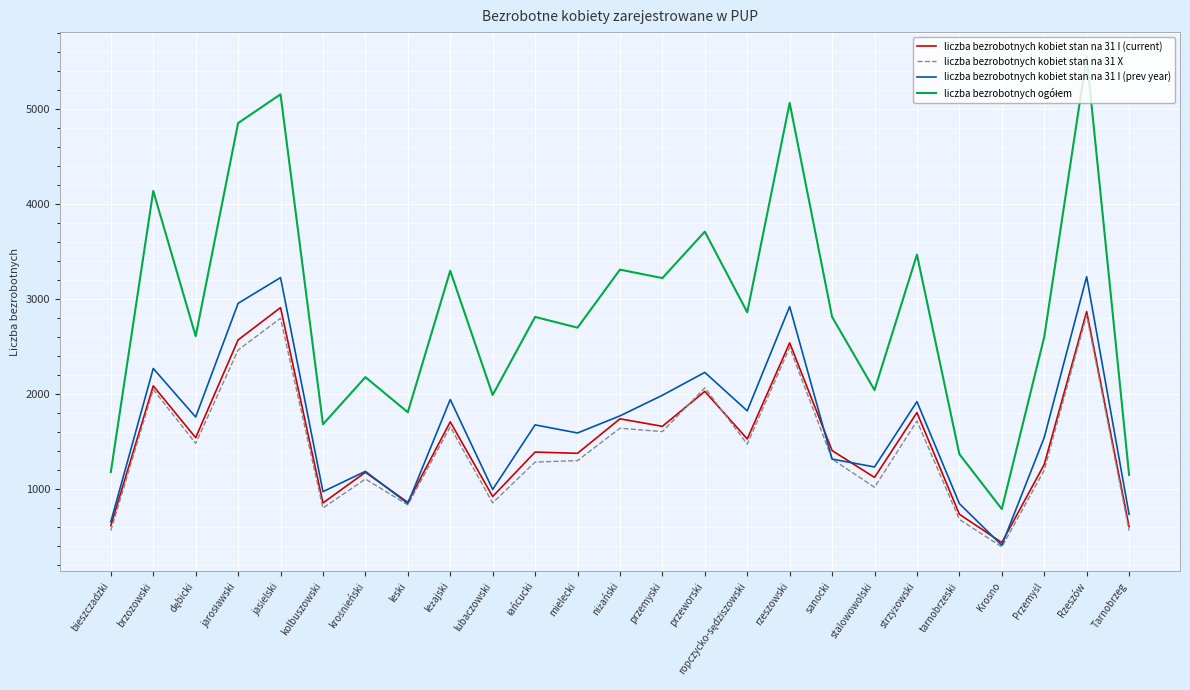

True or false: liczba bezrobotnych kobiet stan na 31 I (current) has a value of 1866 at stalowowolski.

False